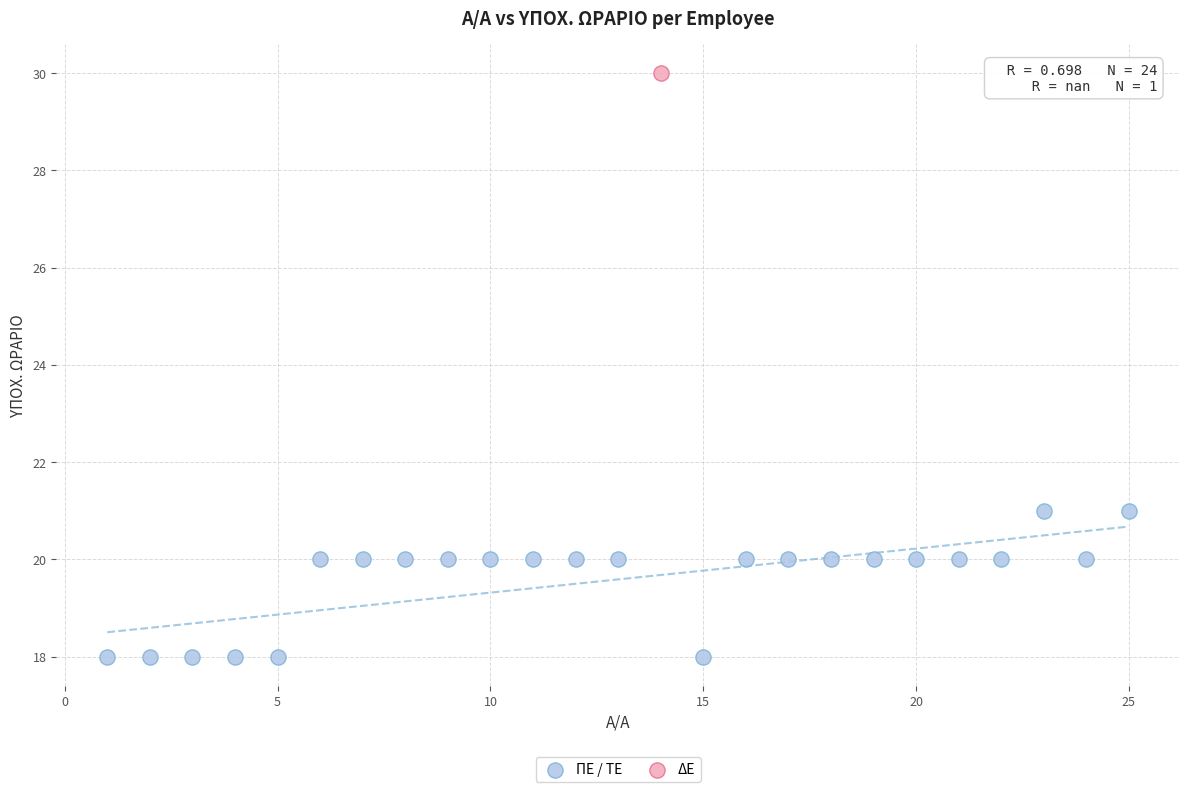

What are all the series names shown in the legend?

ΠΕ / ΤΕ, ΔΕ